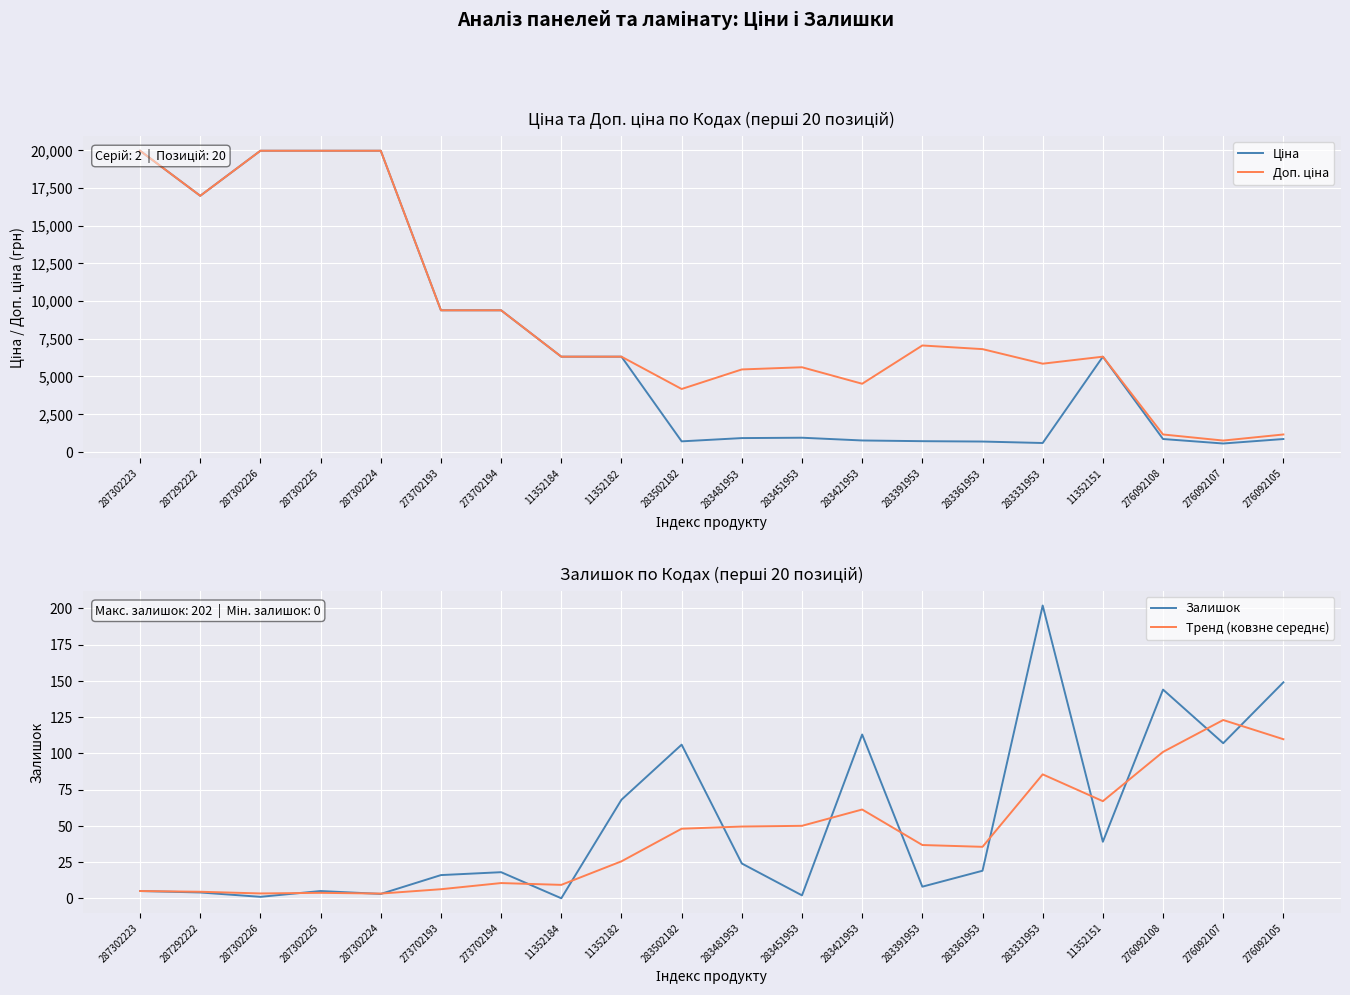

Between 287292222 and 283451953, which is larger?

287292222